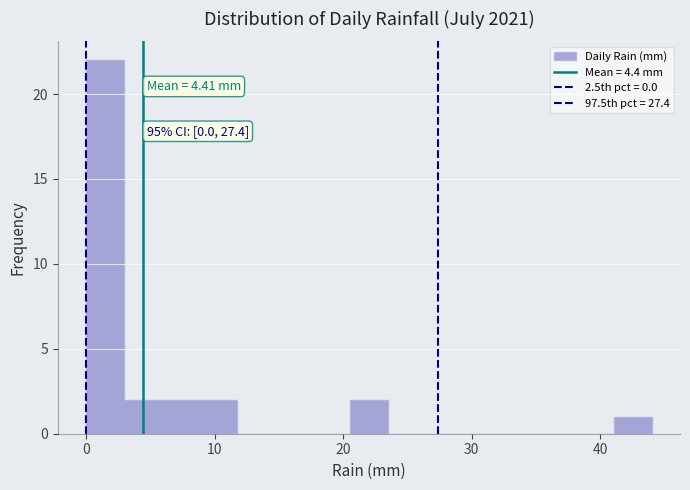

Read against the x-axis, roughly where is the centre of the tallest bar?

1